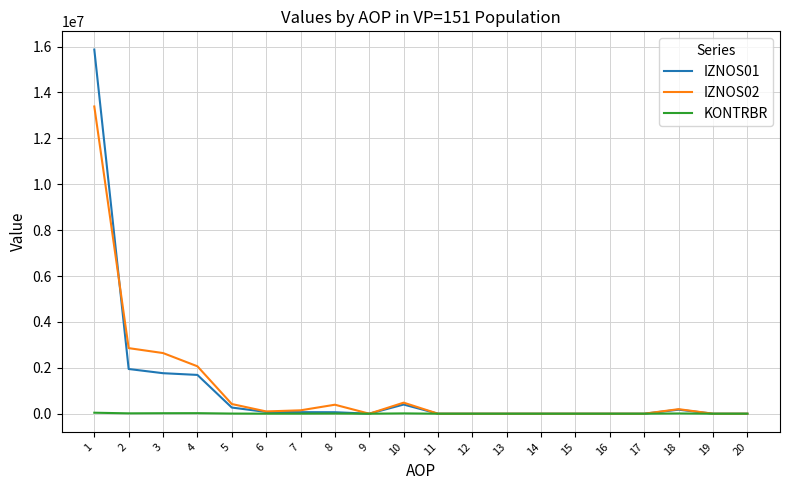

Which series has the widest spread of values?

IZNOS01